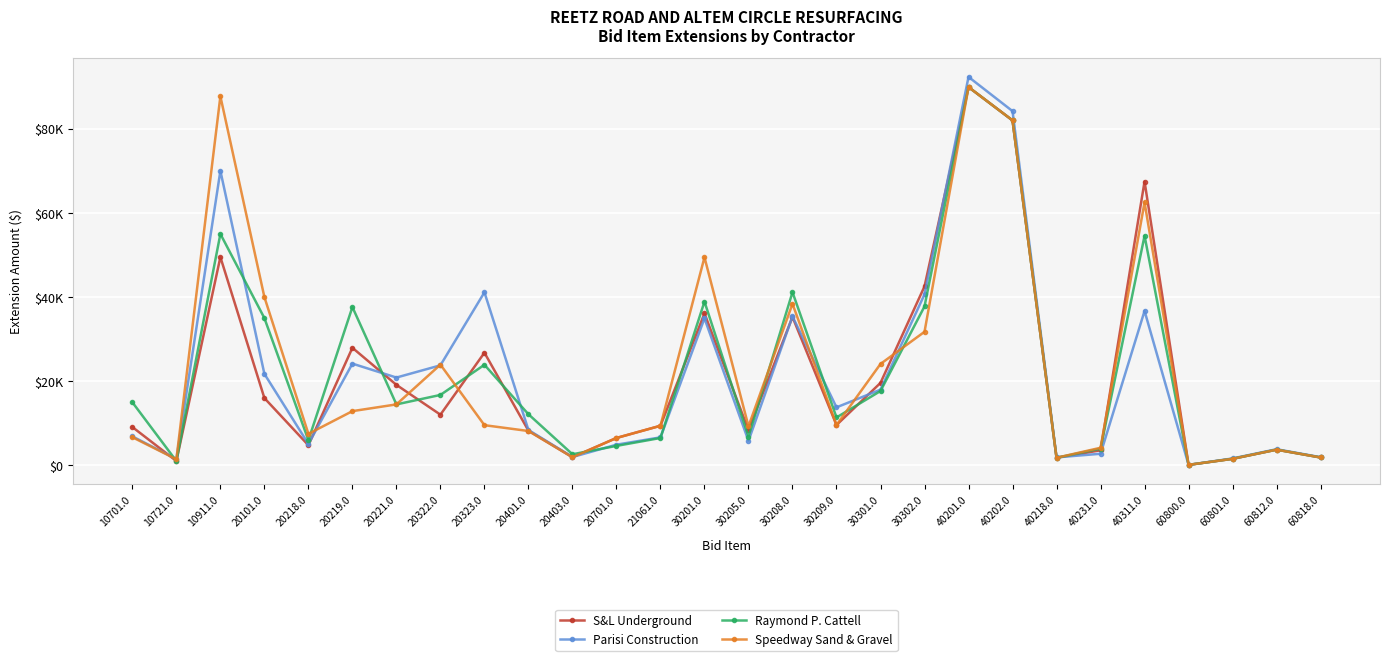

The value of Parisi Construction at 40311.0 is 55028.0. True or false?

False